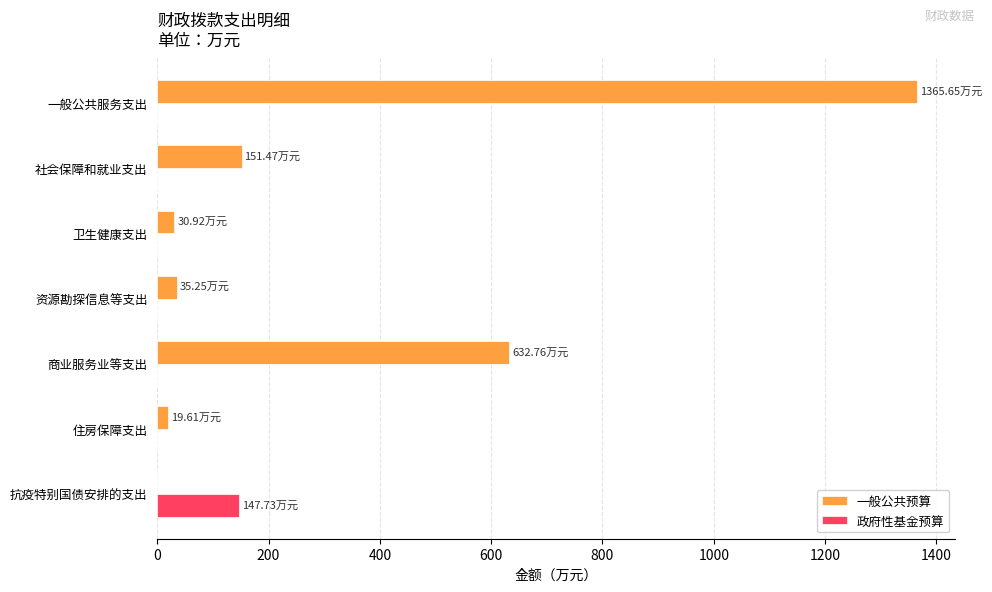

At which category is the sum across all series the highest?

一般公共服务支出